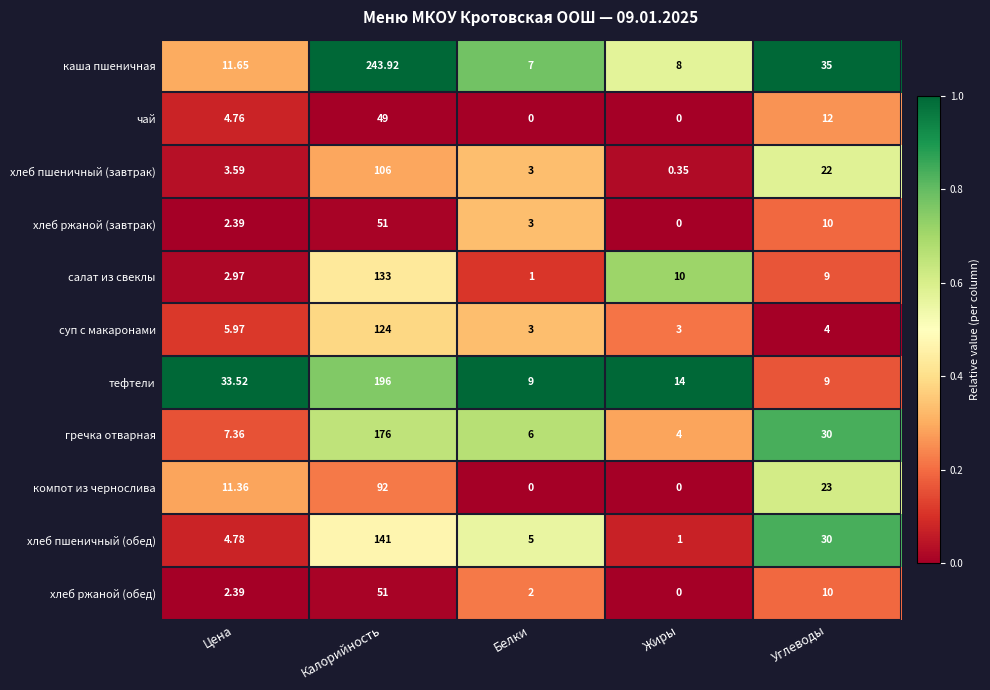

Between Жиры and Углеводы, which series saw the biggest shift?

хлеб пшеничный (обед)